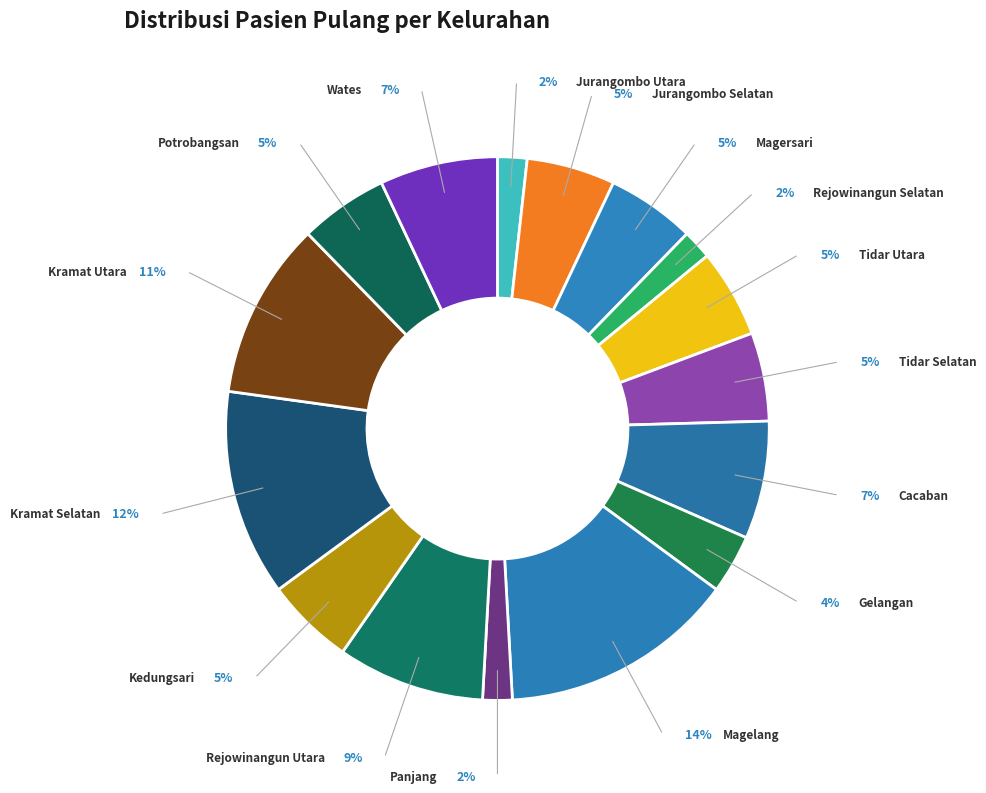

Which has a higher value, Jurangombo Utara or Cacaban?

Cacaban